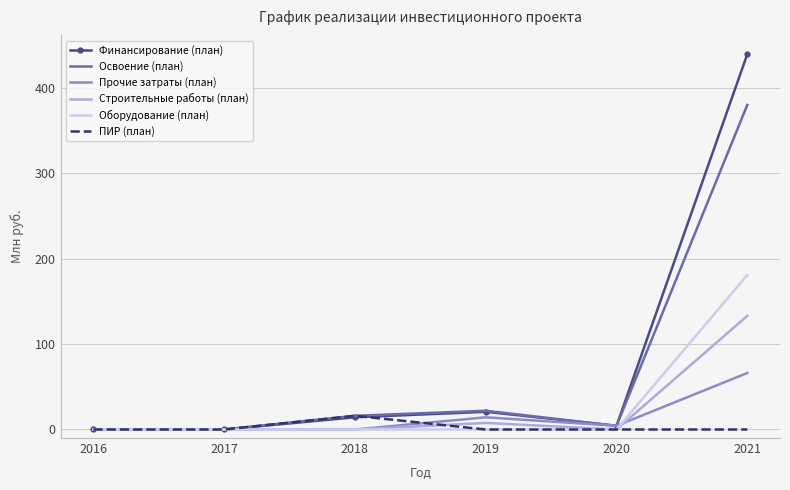

Rank the series by their maximum value, from lowest to highest.

ПИР (план), Прочие затраты (план), Строительные работы (план), Оборудование (план), Освоение (план), Финансирование (план)